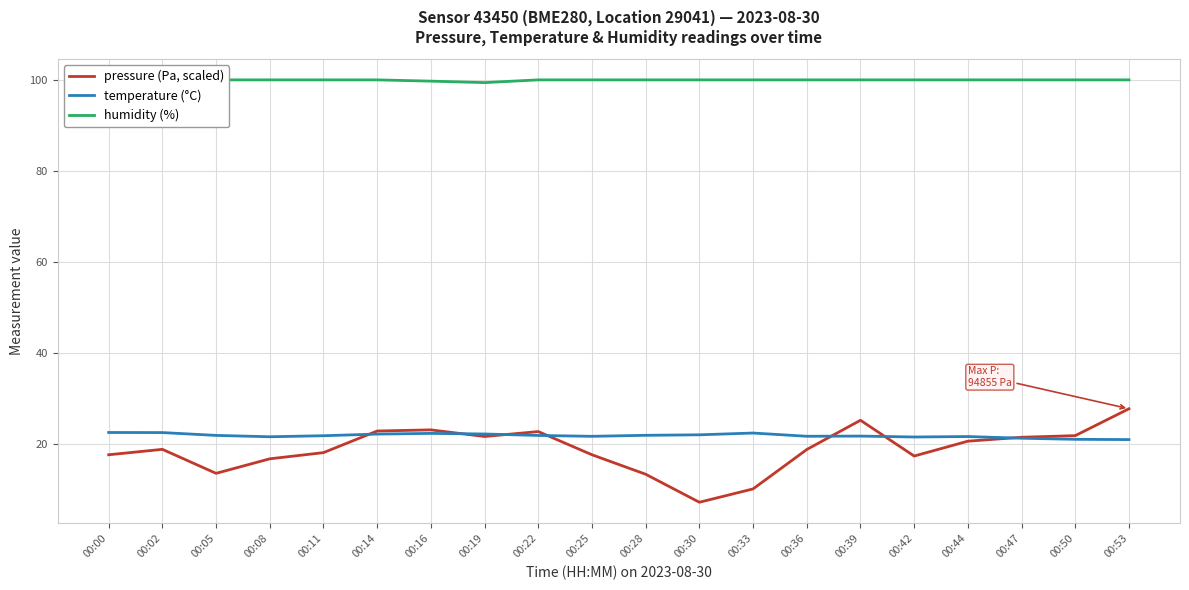

Between 00:11 and 00:53, which series saw the biggest shift?

pressure (Pa, scaled)